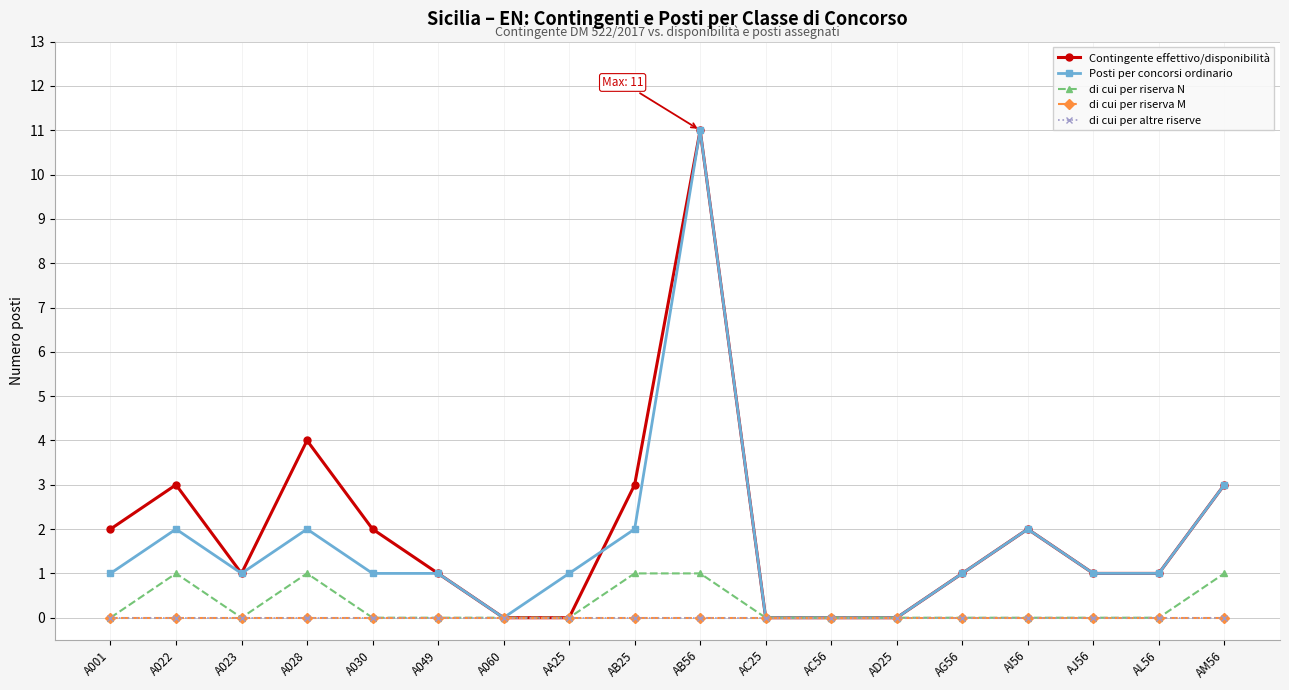

Rank the series by their maximum value, from lowest to highest.

di cui per riserva M, di cui per altre riserve, di cui per riserva N, Contingente effettivo/disponibilità, Posti per concorsi ordinario